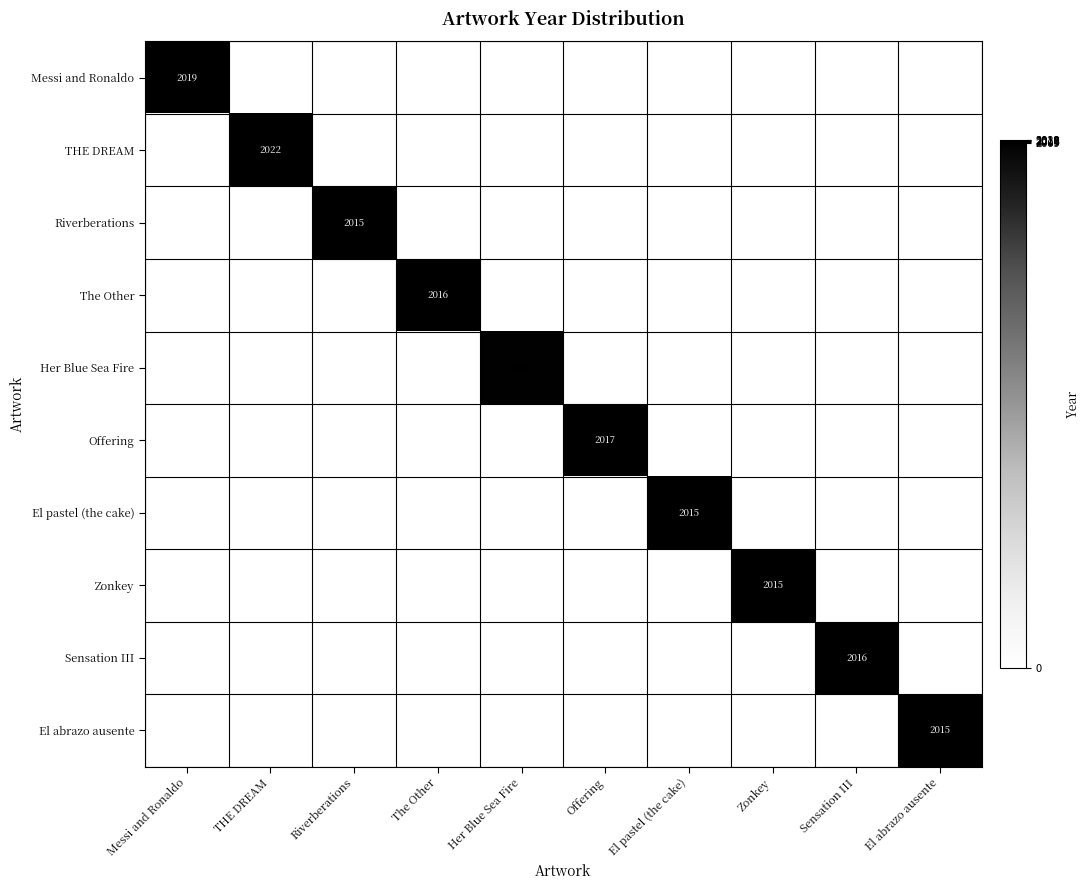

At how many categories does at least one series exceed 1743?

10